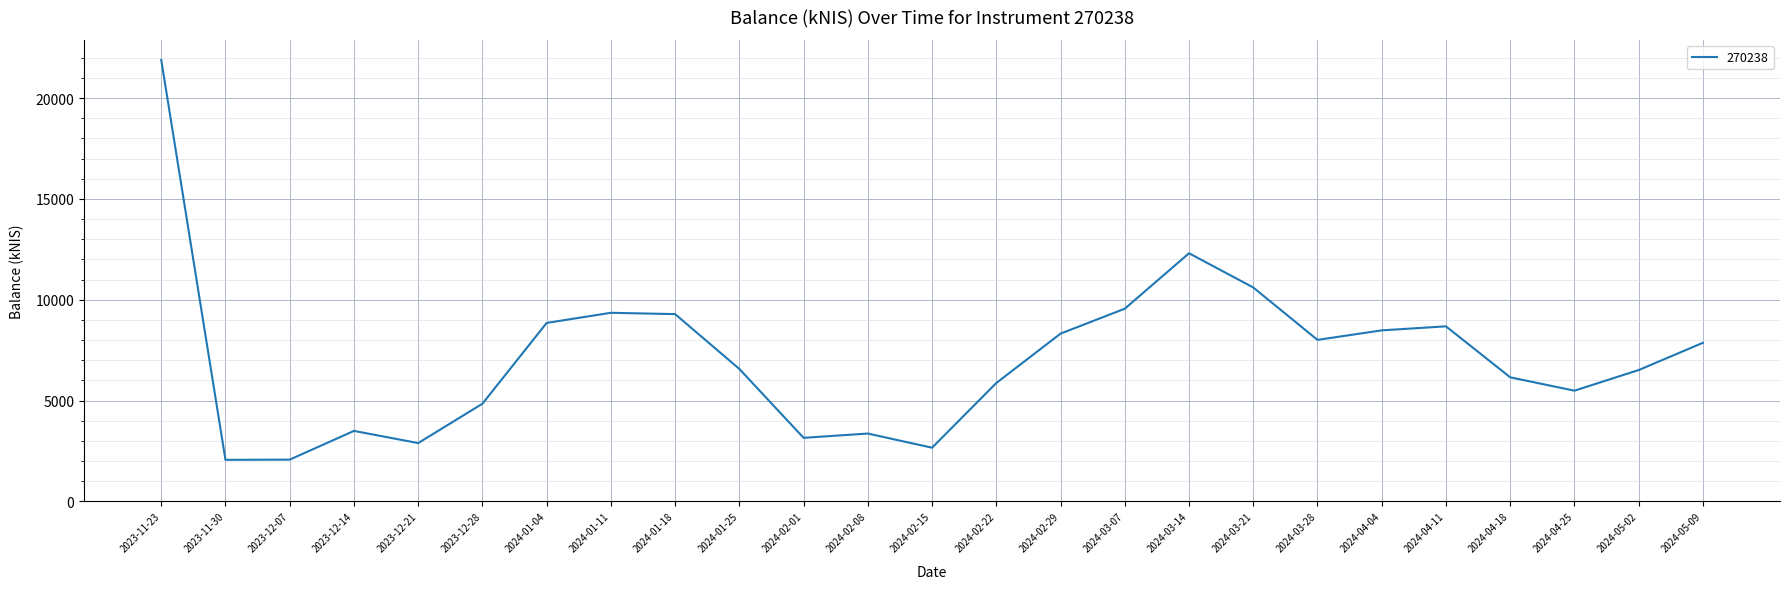

True or false: the data shows 3570.6 at 2023-11-30.

False